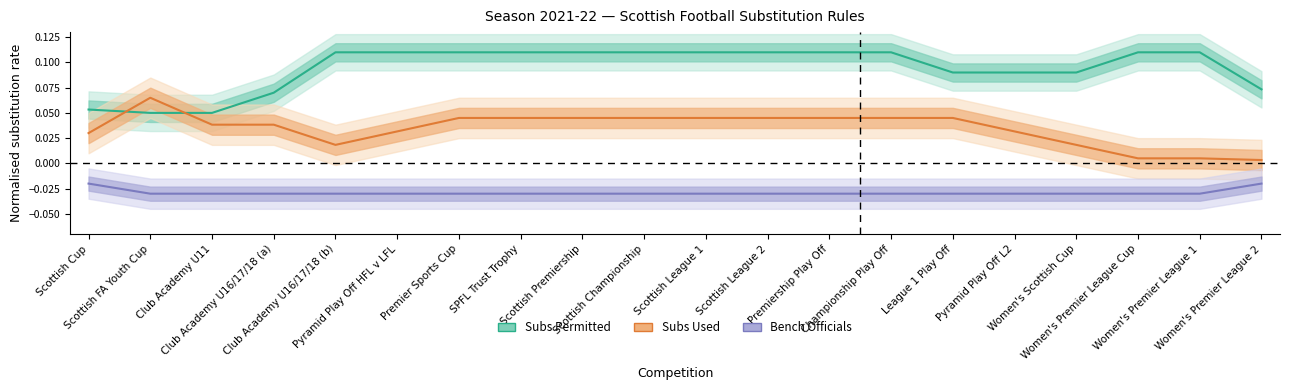

Rank the series by their maximum value, from lowest to highest.

Bench Officials, Subs Used, Subs Permitted